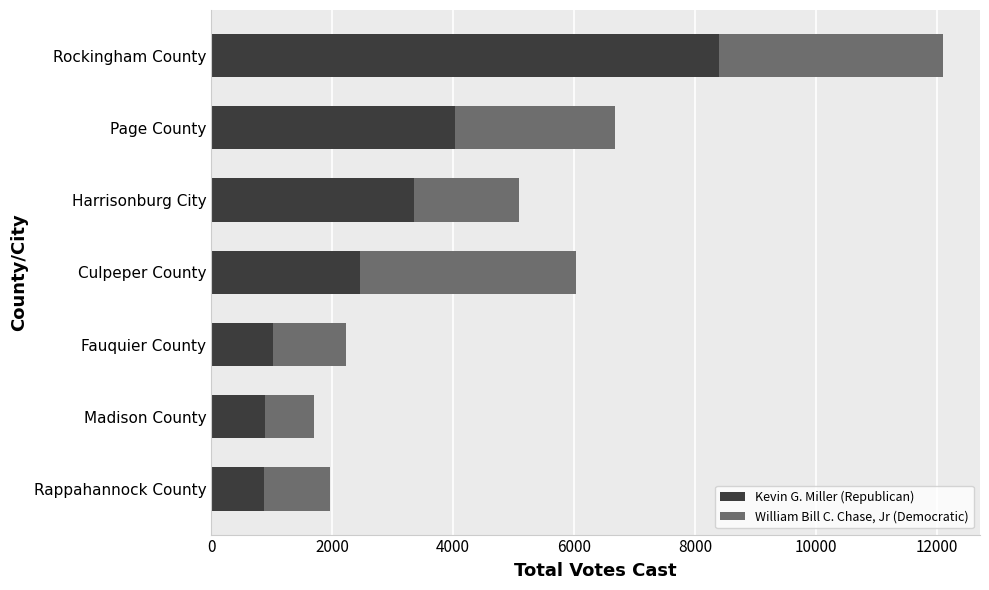

At which category is the sum across all series the highest?

Rockingham County